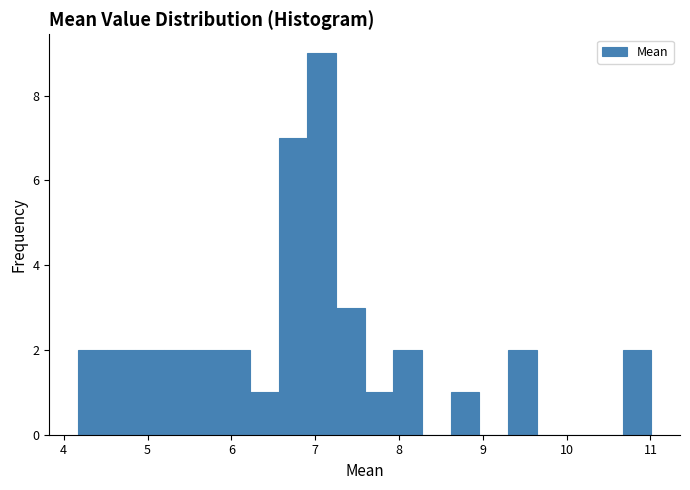

Around what value on the x-axis is the tallest bar? Give the approximate position of its centre, as read against the axis.

7.1